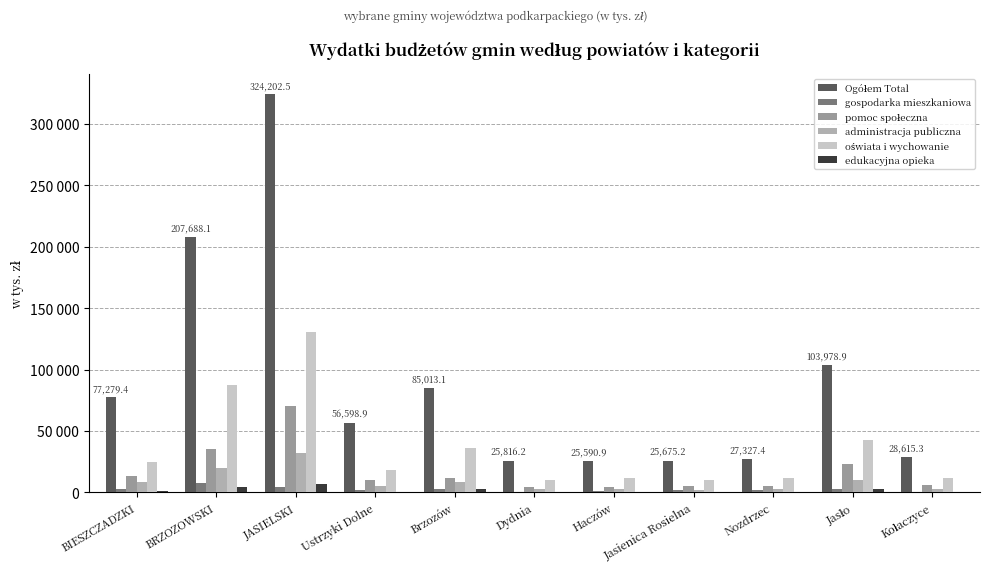

How many data points in pomoc społeczna are less than 10328?

5